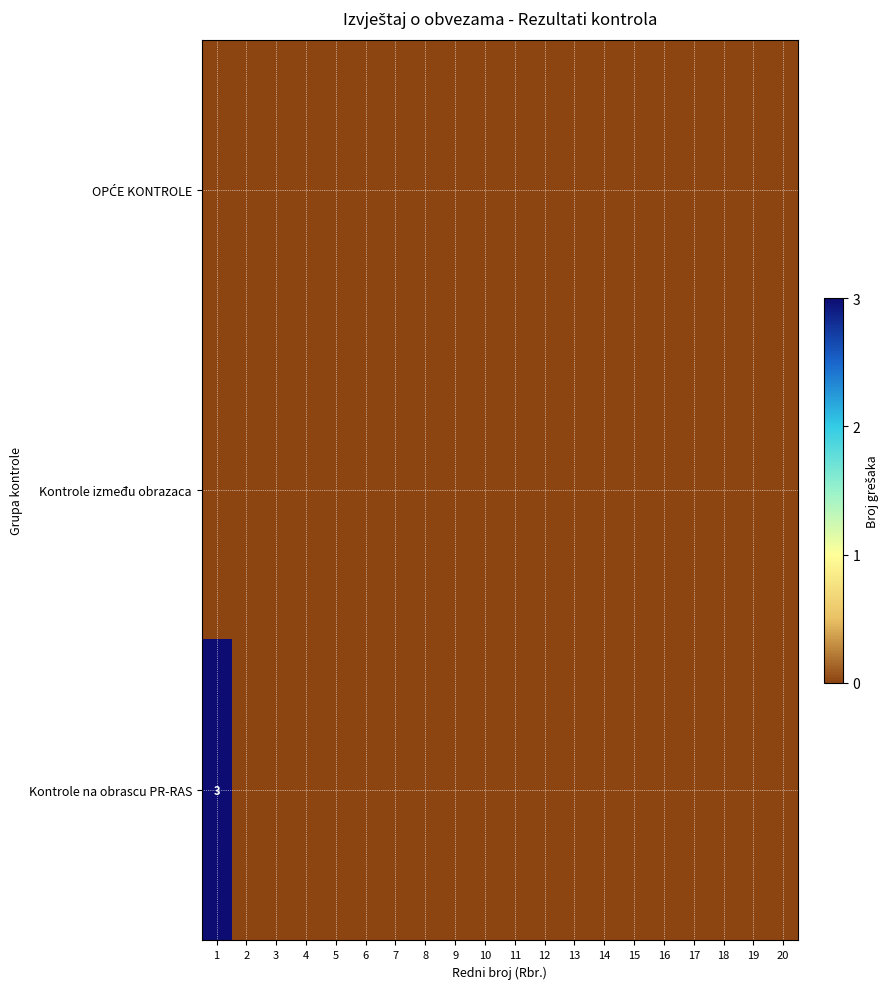

Which has a higher value, 15 or 16?

15